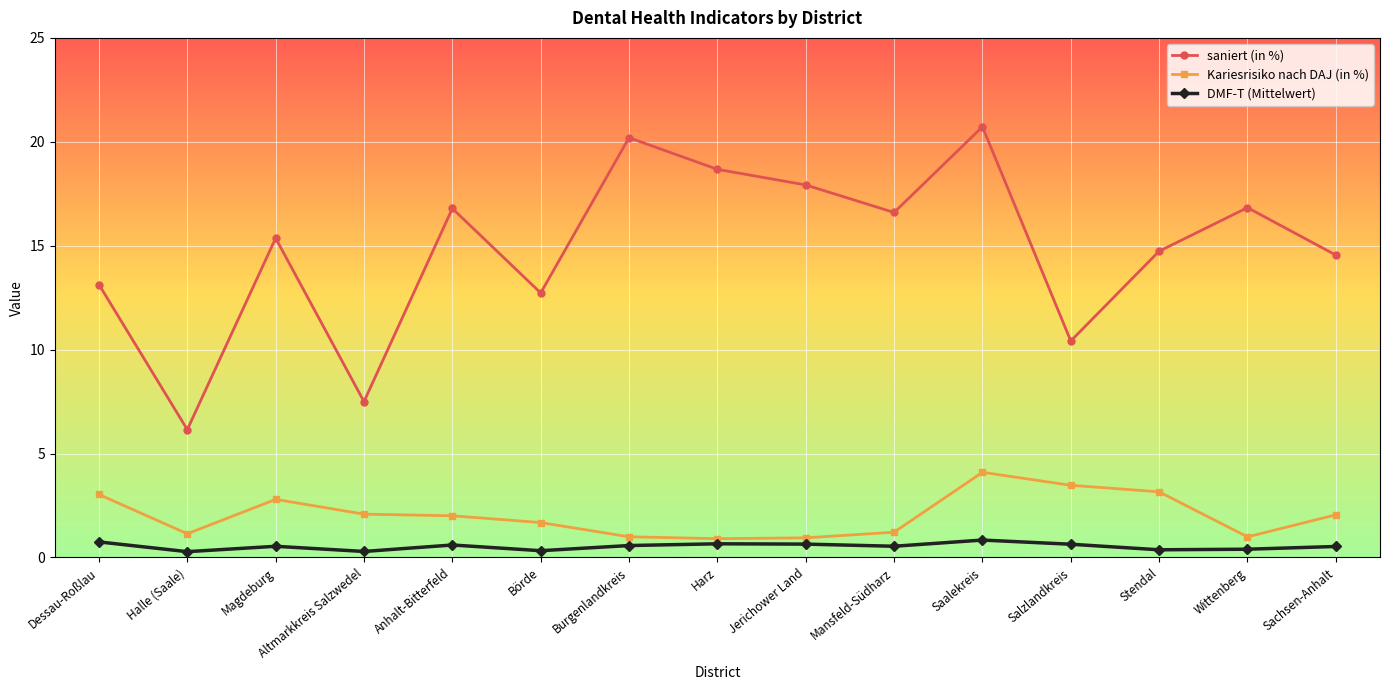

Where is the first local maximum for saniert (in %)?

Magdeburg